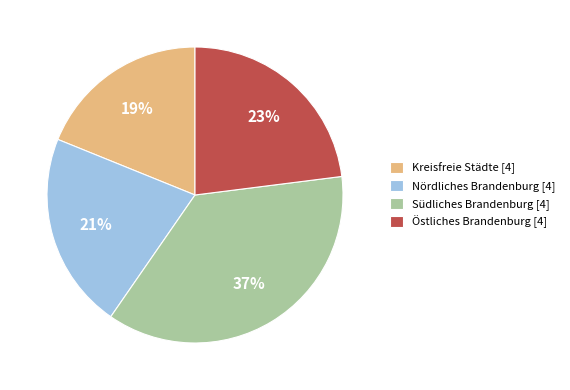

Does any single category account for the majority?

No